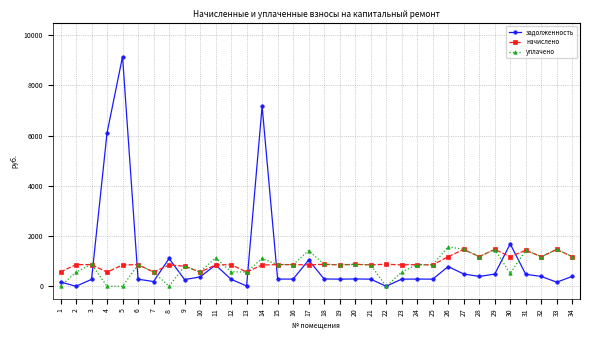

Which series has the largest range (max minus min)?

задолженность